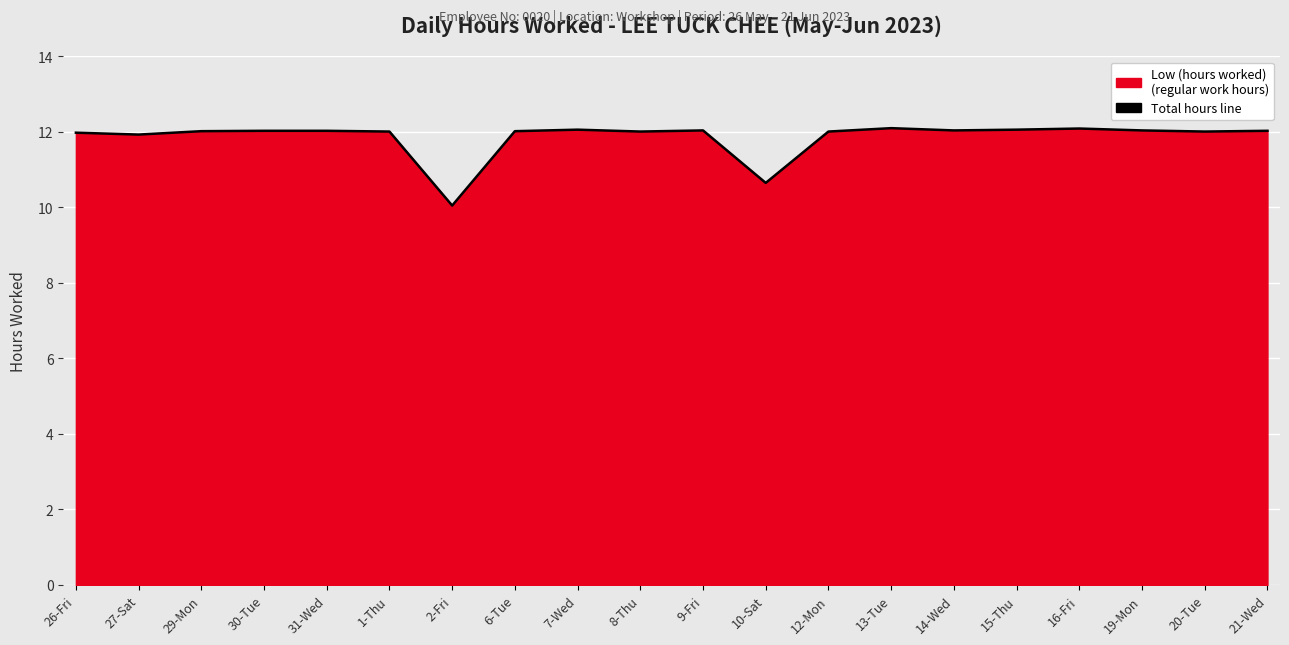

At which label does the data first exceed 12?

29-Mon